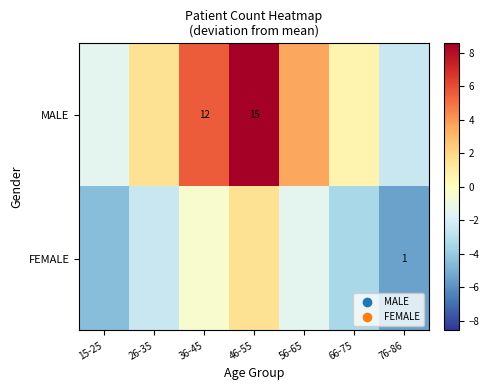

Which series has the largest total across all categories?

MALE